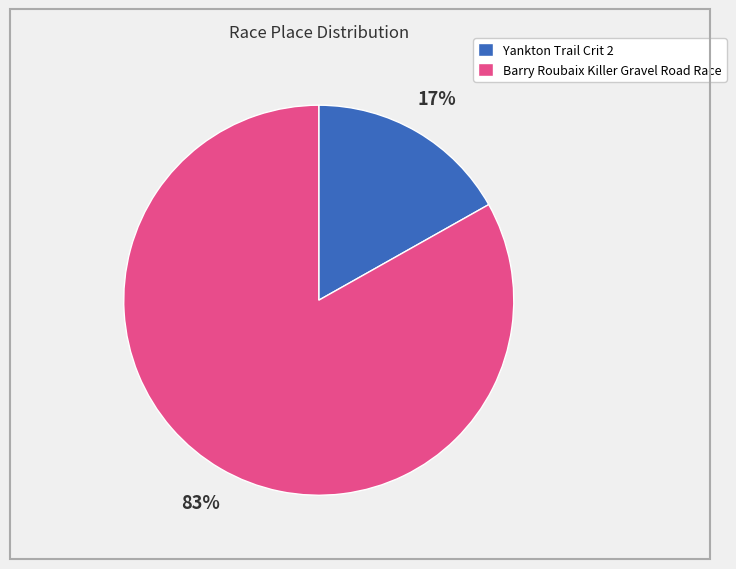

Rank the categories by value from lowest to highest.

Yankton Trail Crit 2, Barry Roubaix Killer Gravel Road Race